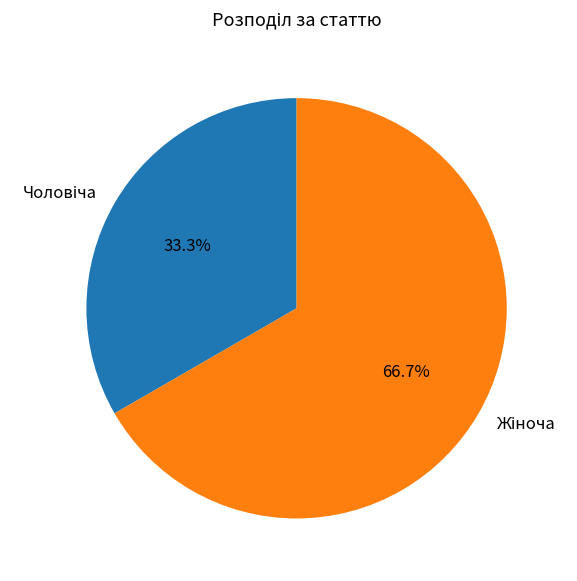

Is there any slice that represents more than half of the pie?

Yes